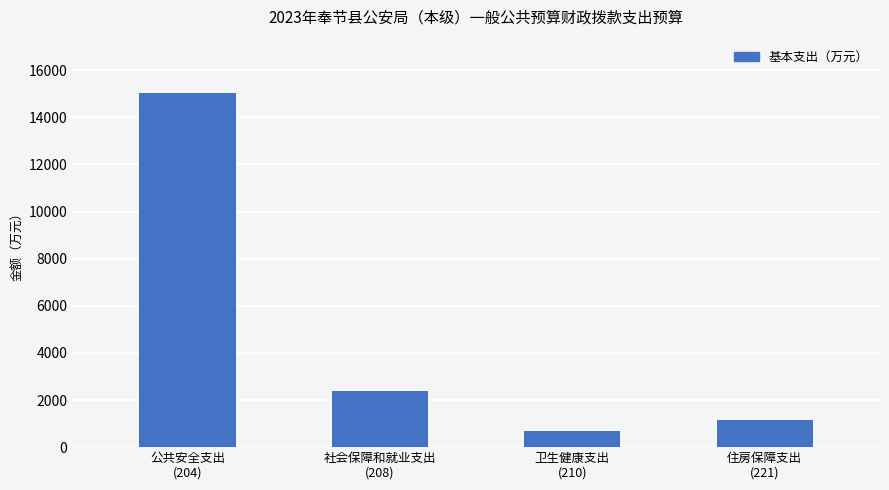

Reading left to right, transcribe all the data shown in this chart.

15038.0	2402.9	705.1	1151.0